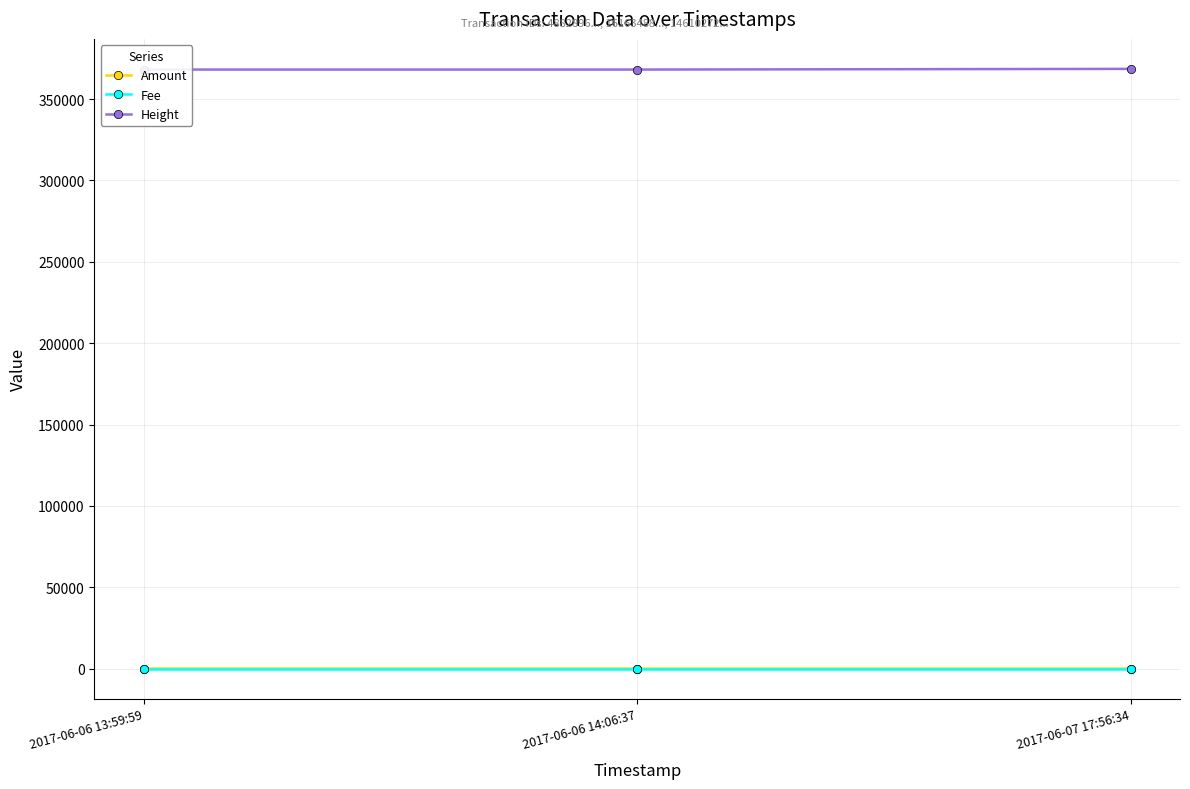

What is the spread (max minus min) of values at 2017-06-07 17:56:34?

368542.6